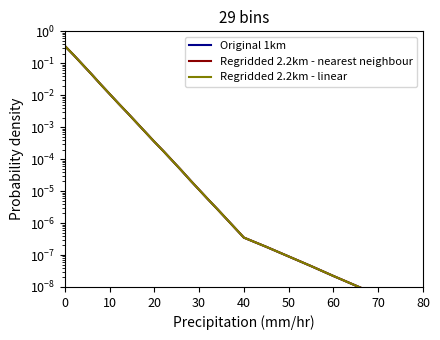

At how many categories does at least one series exceed 0?

29